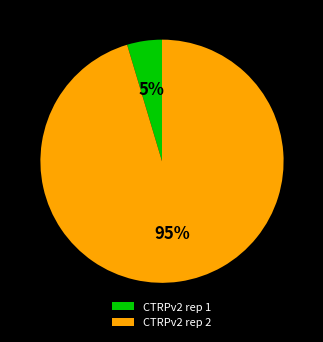

Does CTRPv2 rep 1 account for over 50% of the chart?

No